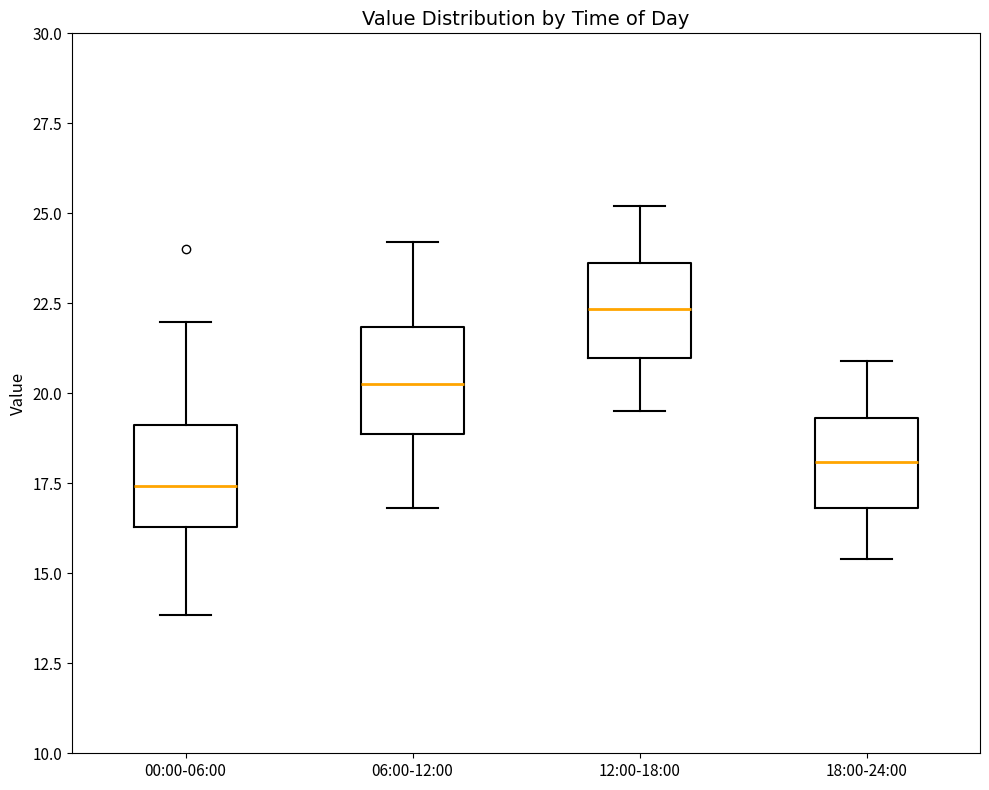

Where is the lower edge of the box for 06:00-12:00 on the y-axis? The values are not printed on the chart, so give them approximately, as read against the axis.

19.0